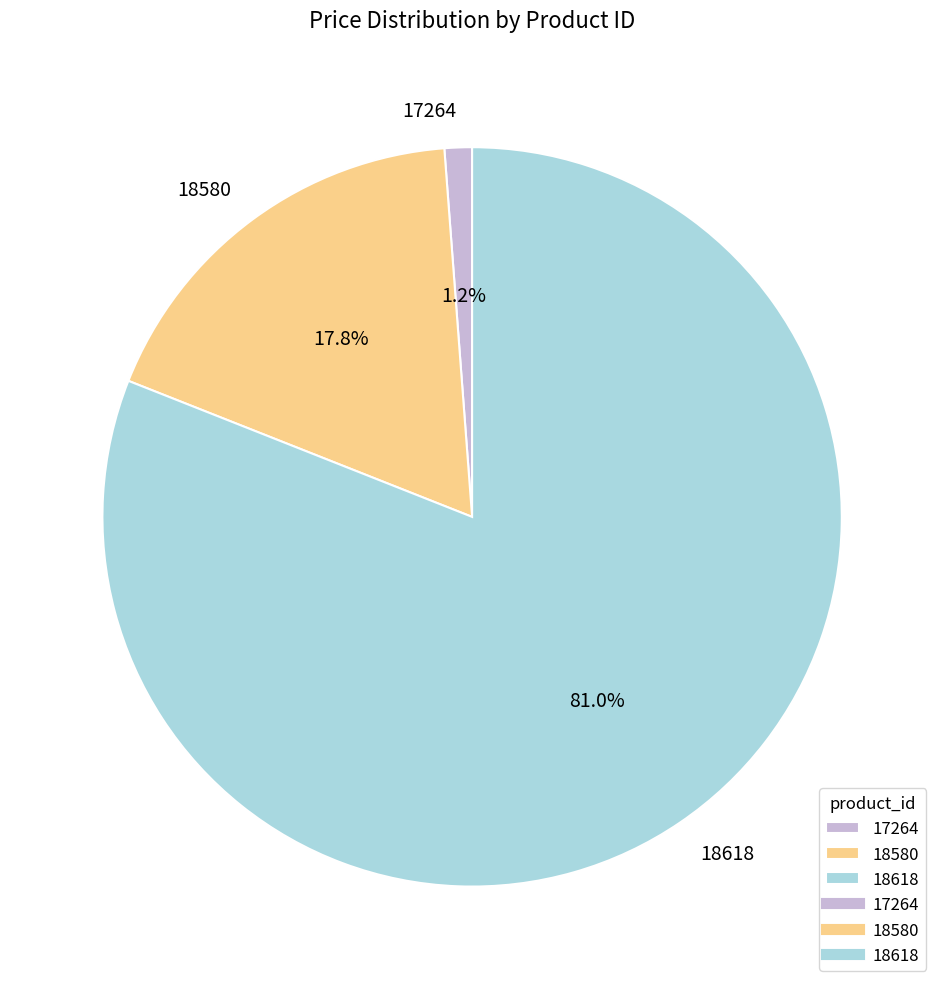

The 17264 slice represents 1% of the pie. True or false?

True